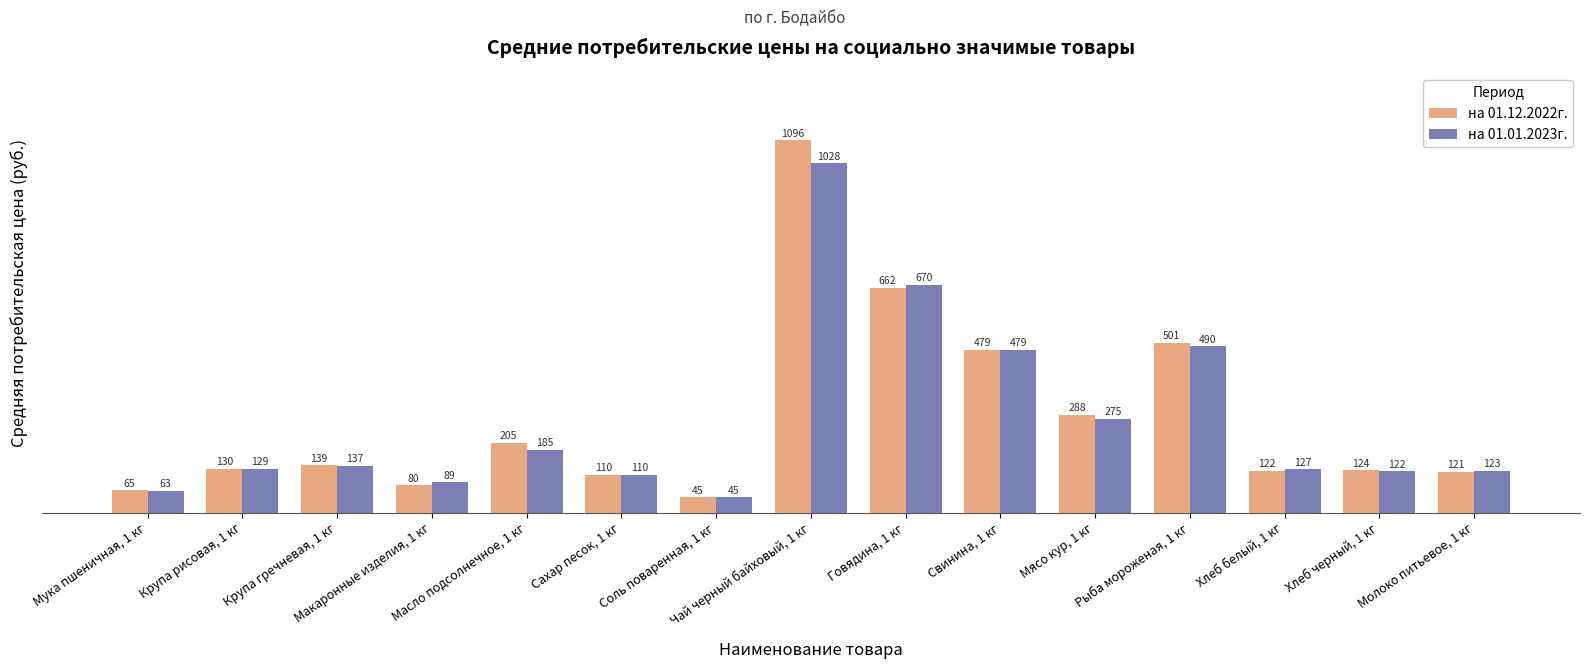

What is the sum of the на 01.01.2023г. values at Мука пшеничная, 1 кг and Хлеб белый, 1 кг?

190.6